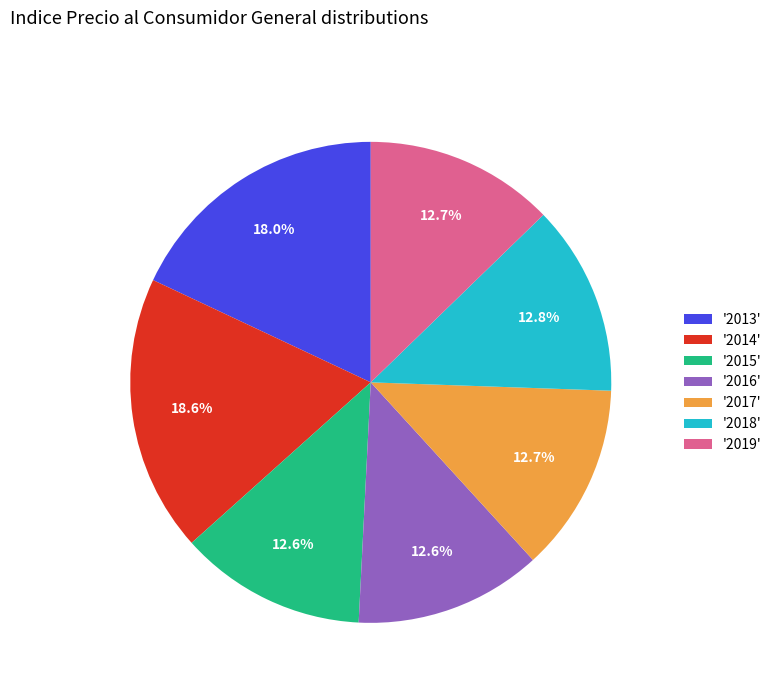

Count the number of slices in the pie.

7